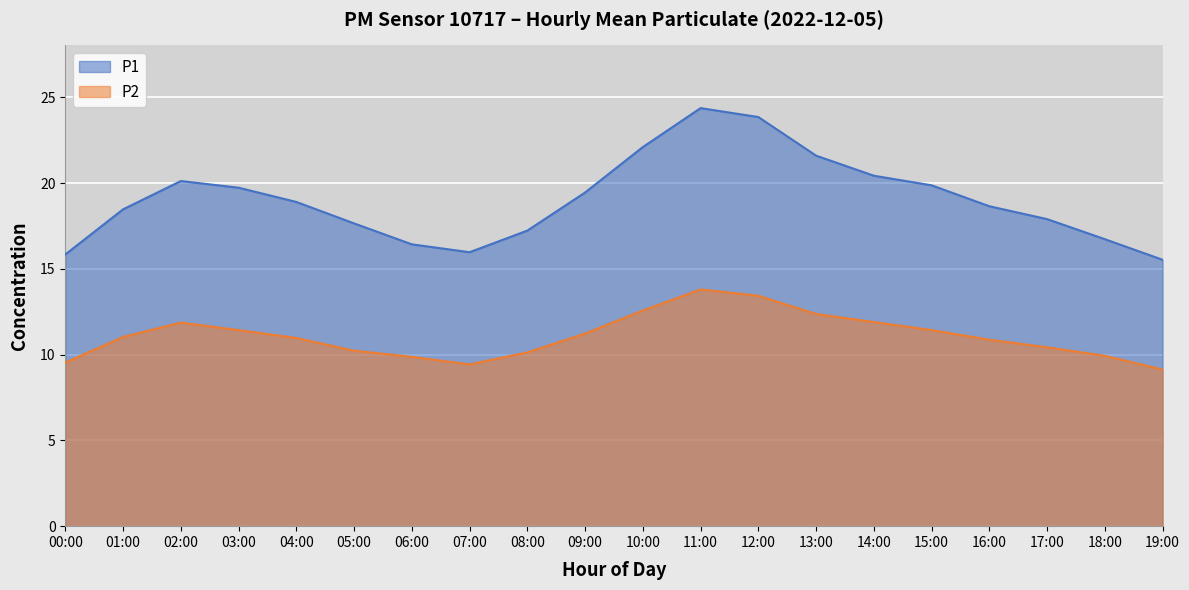

True or false: P2 has a value of 9.9 at 18:00.

True